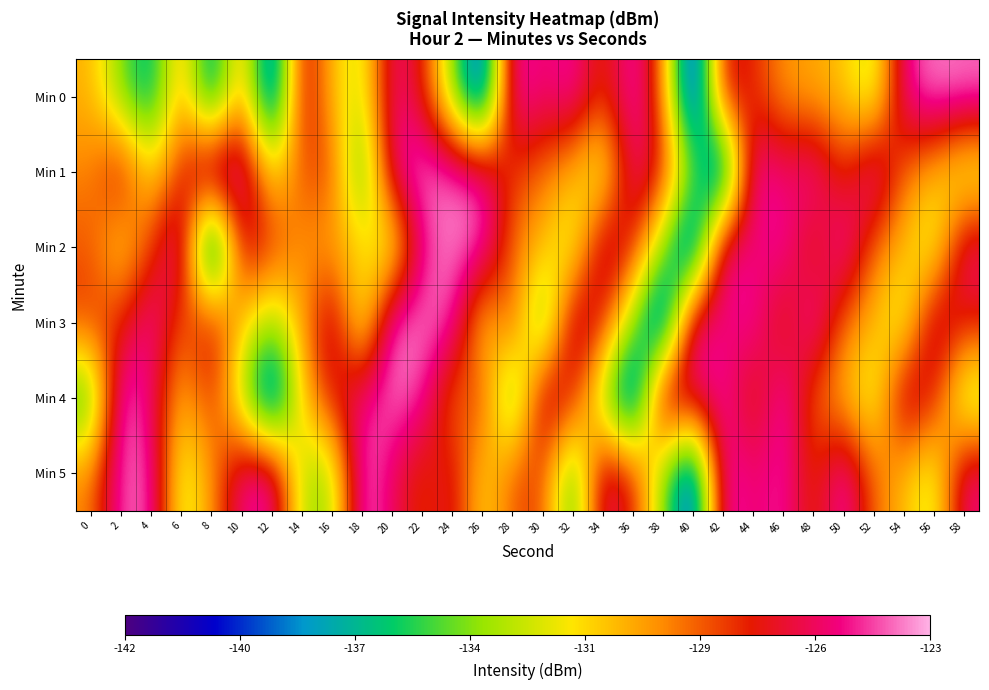

Reading left to right, extract all data points from this chart.

Min 0: 0=-130.4	2=-134.4	4=-137.3	6=-129.6	8=-138.5	10=-129.3	12=-140.8	14=-126.0	16=-130.6	18=-133.1	20=-125.2	22=-127.0	24=-134.0	26=-141.2	28=-124.1	30=-125.7	32=-124.4	34=-128.0	36=-124.1	38=-128.8	40=-142.4	42=-126.2	44=-127.5	46=-129.7	48=-130.2	50=-130.9	52=-133.4	54=-125.0	56=-123.5	58=-123.7
Min 1: 0=-129.3	2=-126.2	4=-131.6	6=-127.6	8=-123.4	10=-124.1	12=-131.6	14=-128.5	16=-127.8	18=-136.2	20=-125.0	22=-123.5	24=-123.7	26=-124.4	28=-128.0	30=-128.8	32=-130.6	34=-133.1	36=-125.2	38=-127.0	40=-134.0	42=-141.2	44=-124.1	46=-125.7	48=-124.4	50=-128.0	52=-124.1	54=-128.8	56=-130.6	58=-133.1
Min 2: 0=-128.5	2=-131.6	4=-128.0	6=-124.1	8=-142.4	10=-126.2	12=-127.5	14=-129.7	16=-130.2	18=-130.9	20=-133.4	22=-125.0	24=-123.5	26=-124.1	28=-128.8	30=-130.6	32=-133.1	34=-125.2	36=-127.0	38=-134.0	40=-141.2	42=-124.1	44=-125.7	46=-124.4	48=-128.0	50=-124.1	52=-128.8	54=-130.6	56=-133.1	58=-125.2
Min 3: 0=-127.8	2=-127.6	4=-124.4	6=-128.8	8=-126.2	10=-130.9	12=-134.0	14=-130.2	16=-125.2	18=-133.4	20=-123.5	22=-123.7	24=-124.1	26=-131.6	28=-127.8	30=-136.2	32=-125.2	34=-127.0	36=-134.0	38=-141.2	40=-124.1	42=-125.7	44=-124.4	46=-128.0	48=-124.1	50=-128.8	52=-130.6	54=-133.1	56=-125.2	58=-127.0
Min 4: 0=-136.2	2=-123.4	4=-125.7	6=-130.6	8=-127.5	10=-133.4	12=-141.2	14=-130.9	16=-127.0	18=-125.0	20=-123.7	22=-124.4	24=-129.3	26=-127.6	28=-136.2	30=-125.2	32=-127.0	34=-134.0	36=-141.2	38=-124.1	40=-125.7	42=-124.4	44=-128.0	46=-124.1	48=-128.8	50=-130.6	52=-133.1	54=-125.2	56=-127.0	58=-134.0
Min 5: 0=-129.3	2=-124.1	4=-124.1	6=-133.1	8=-129.7	10=-125.0	12=-124.1	14=-133.4	16=-134.0	18=-123.5	20=-125.7	22=-128.0	24=-126.2	26=-131.6	28=-128.5	30=-127.8	32=-136.2	34=-125.2	36=-127.0	38=-134.0	40=-141.2	42=-124.1	44=-125.7	46=-124.4	48=-128.0	50=-124.1	52=-128.8	54=-130.6	56=-133.1	58=-125.2